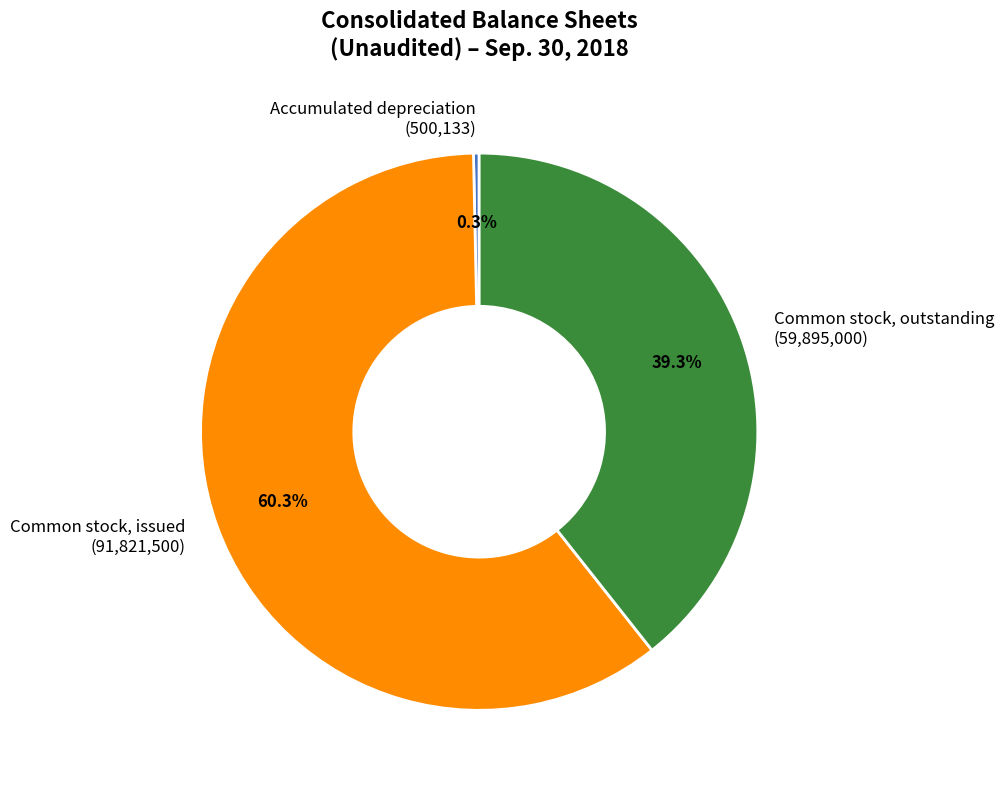

Is it true that Common stock, outstanding is 39% of the pie?

True